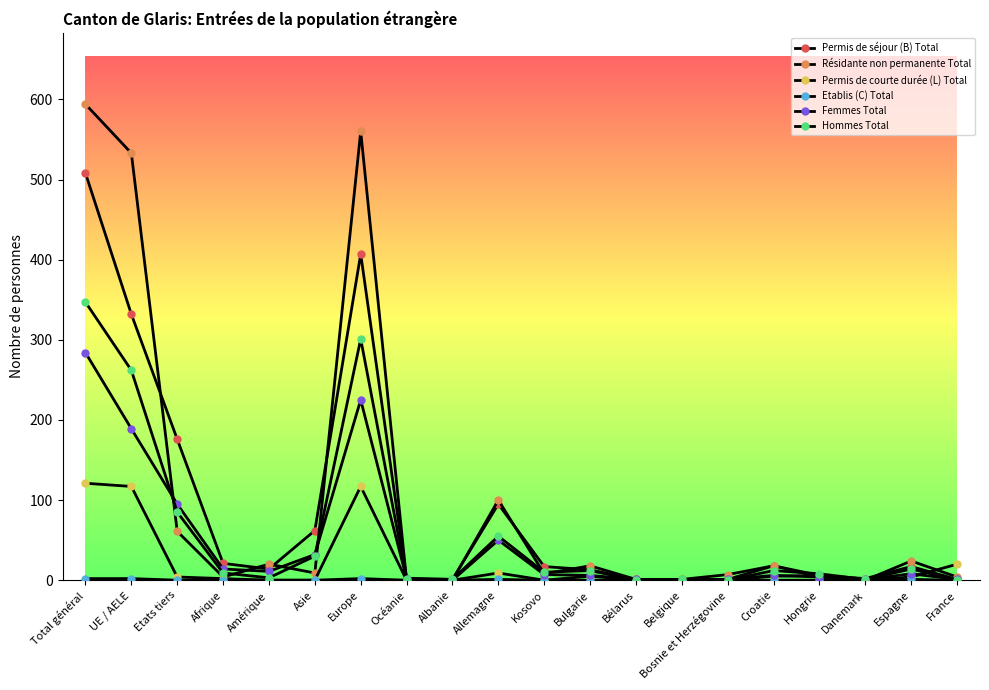

At how many categories does at least one series exceed 33?

6